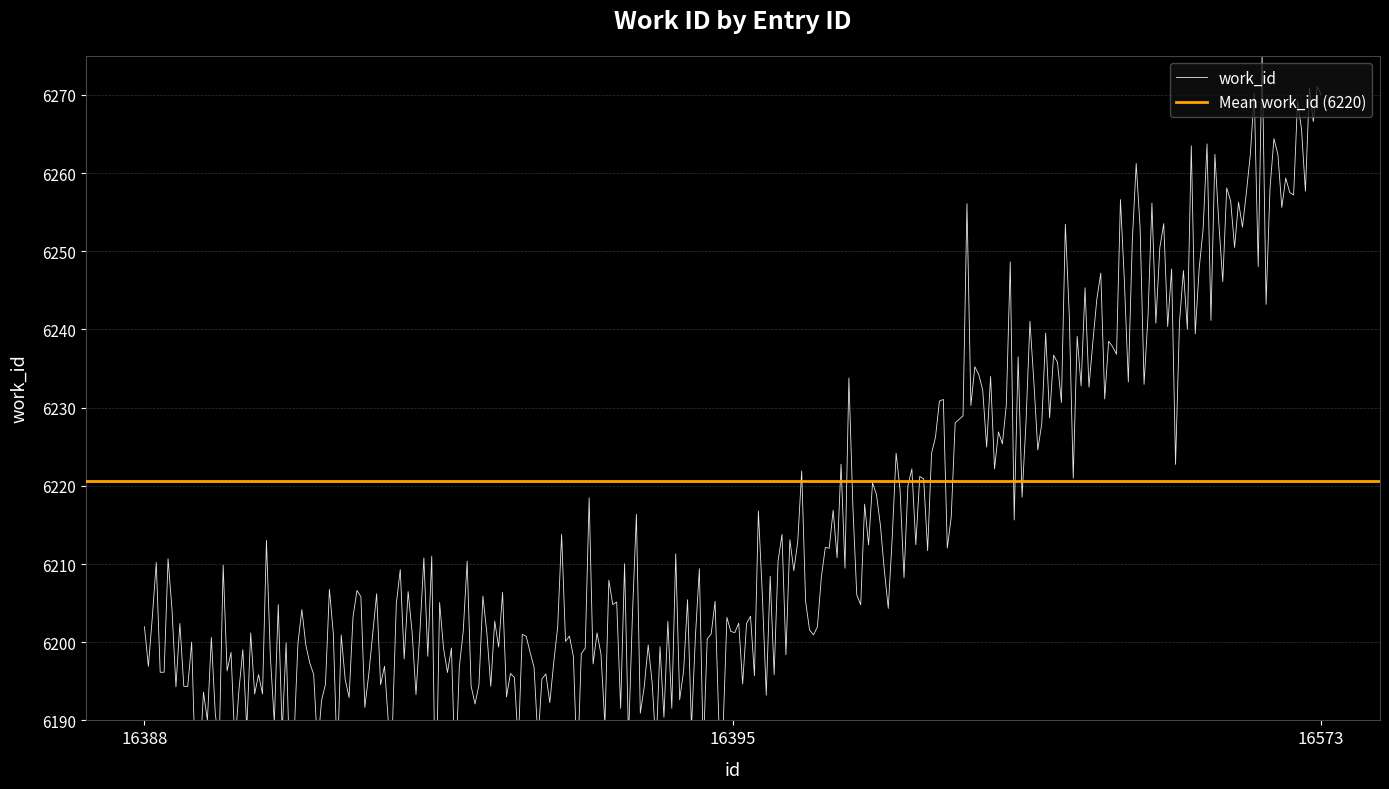

Between 16388 and 16395, which is larger?

16395